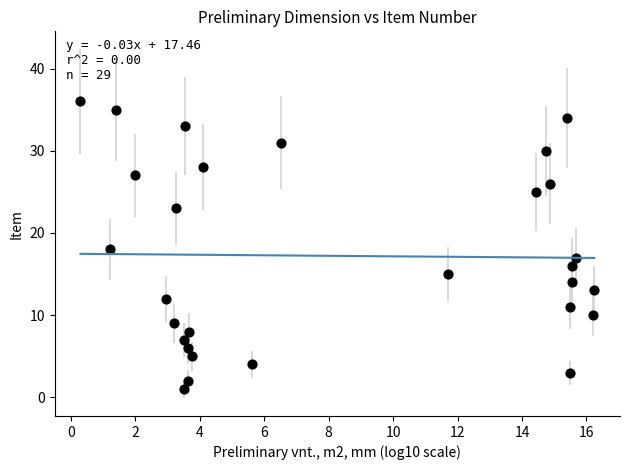

What is the range of Y values (max minus min)?

35